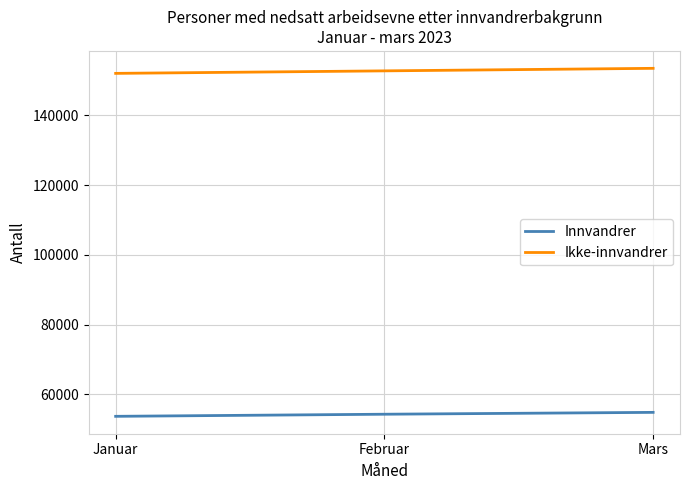

What is the highest value of the Ikke-innvandrer series?

153460